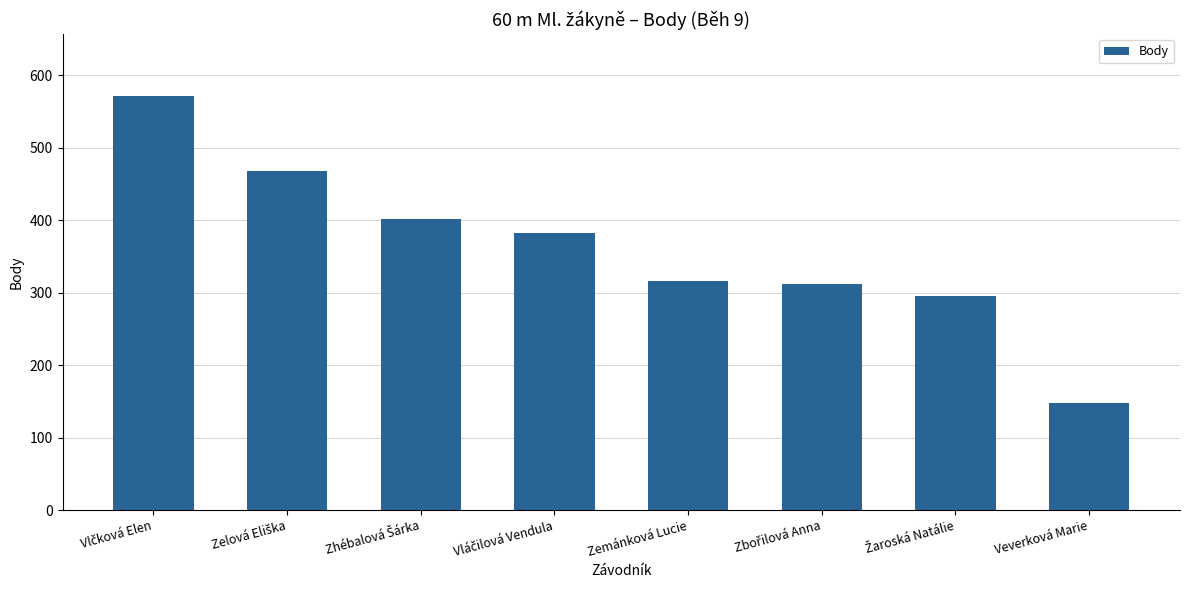

Which category has the lowest value across all series?

Veverková Marie